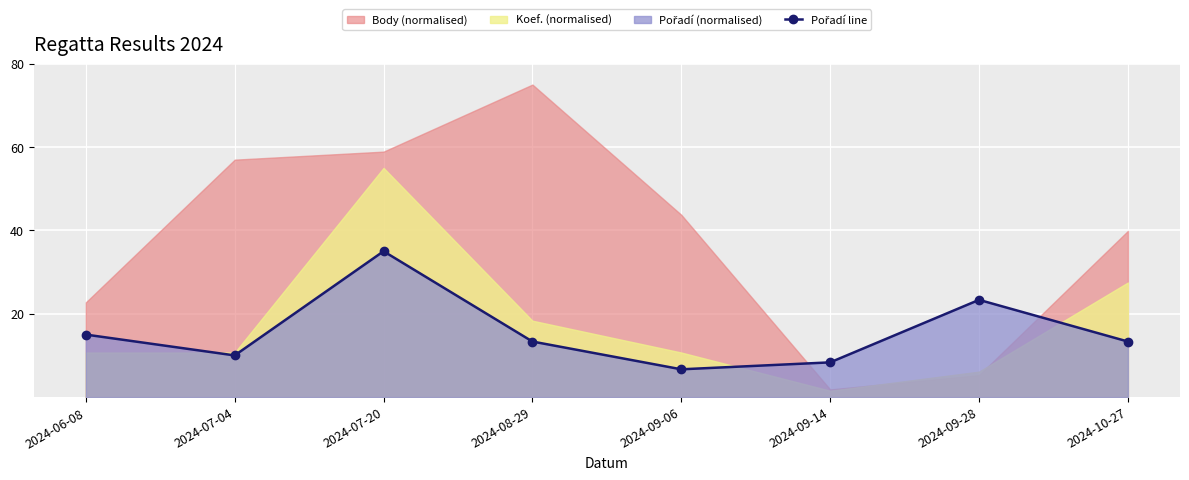

List the labels in order of value, smallest first.

2024-09-06, 2024-09-14, 2024-07-04, 2024-08-29, 2024-10-27, 2024-06-08, 2024-09-28, 2024-07-20